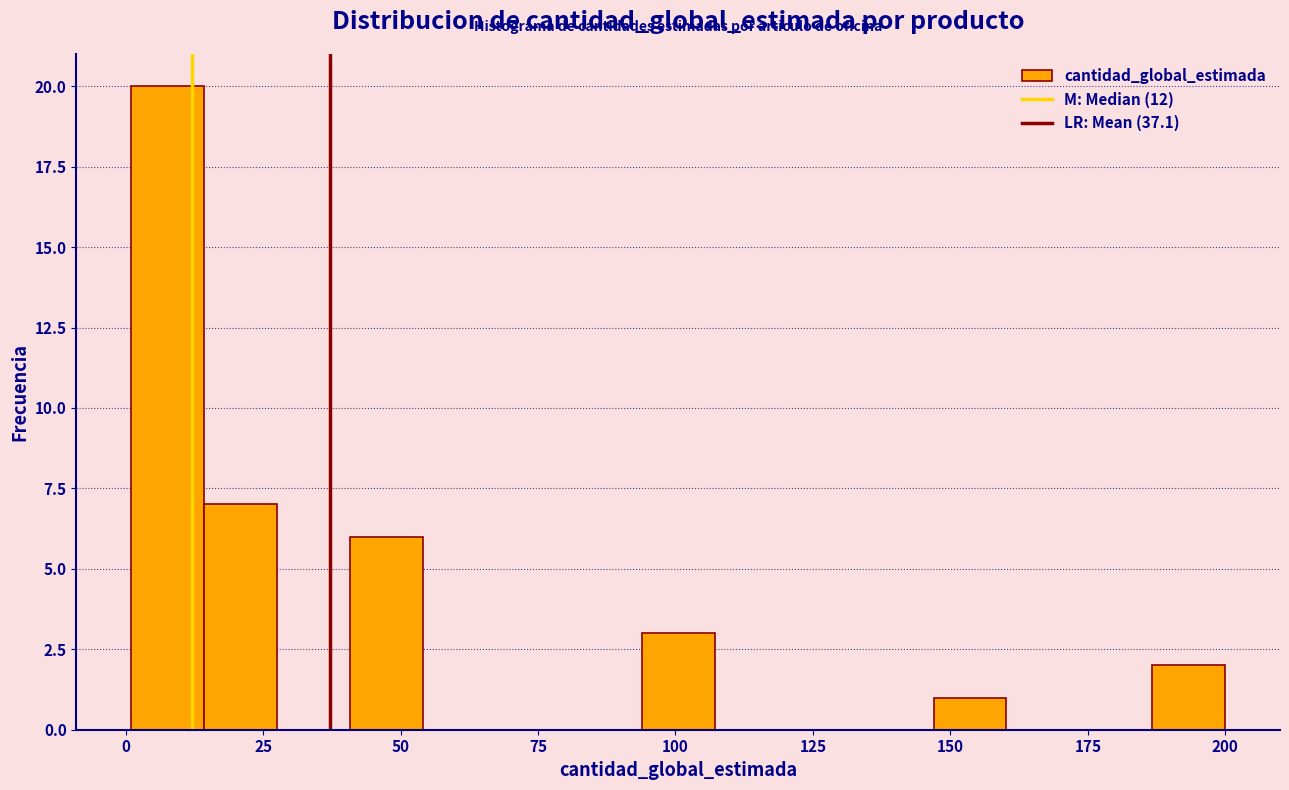

Read against the x-axis, roughly where is the centre of the tallest bar?

10